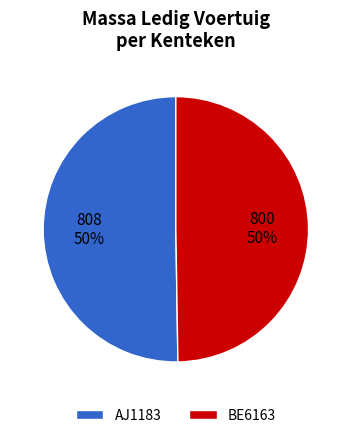

Do AJ1183 and BE6163 together represent more than half of the pie?

Yes